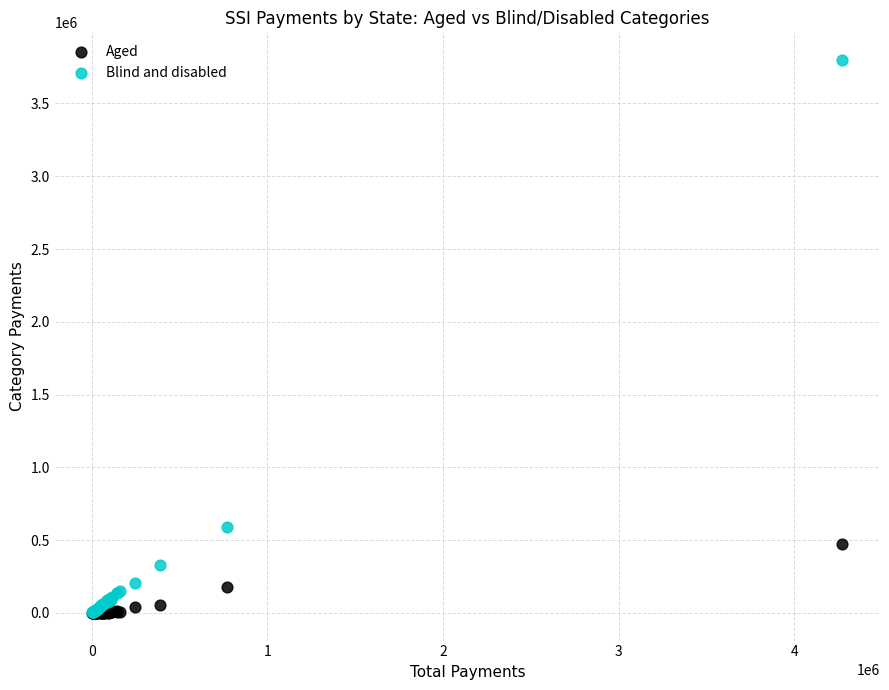

Across all series, what Y value is closest to 1899480?

589544